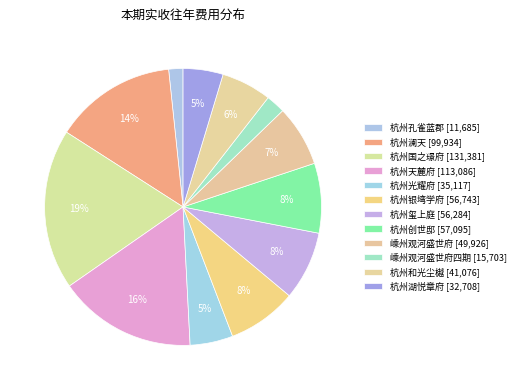

How many segments does this pie chart have?

12